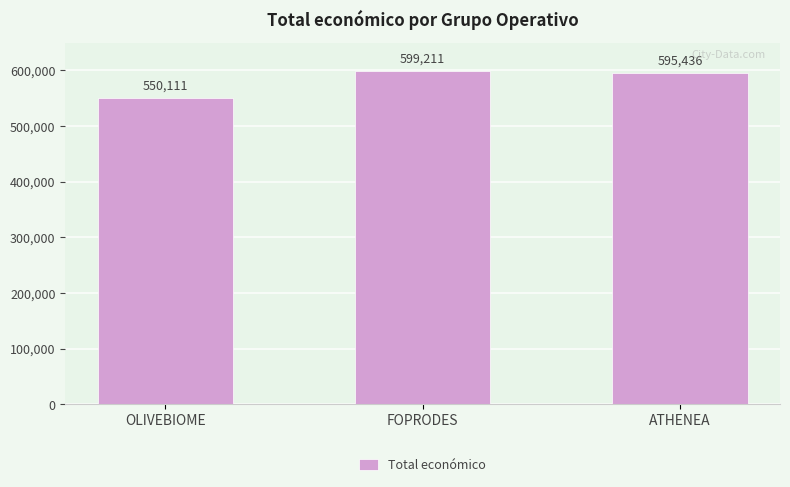

Is it true that the value at OLIVEBIOME is 550111?

True